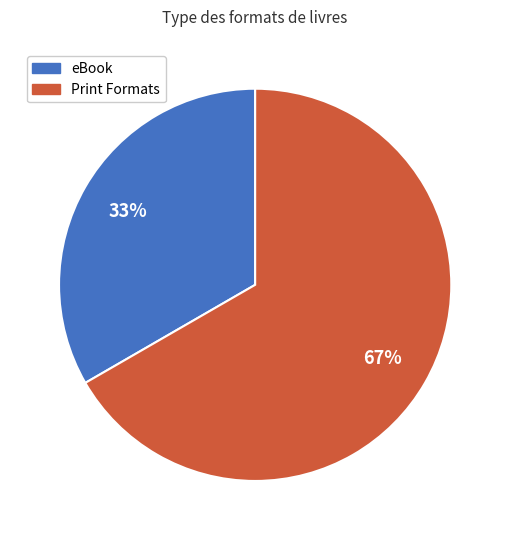

To the nearest percent, what is the average slice percentage?

50%